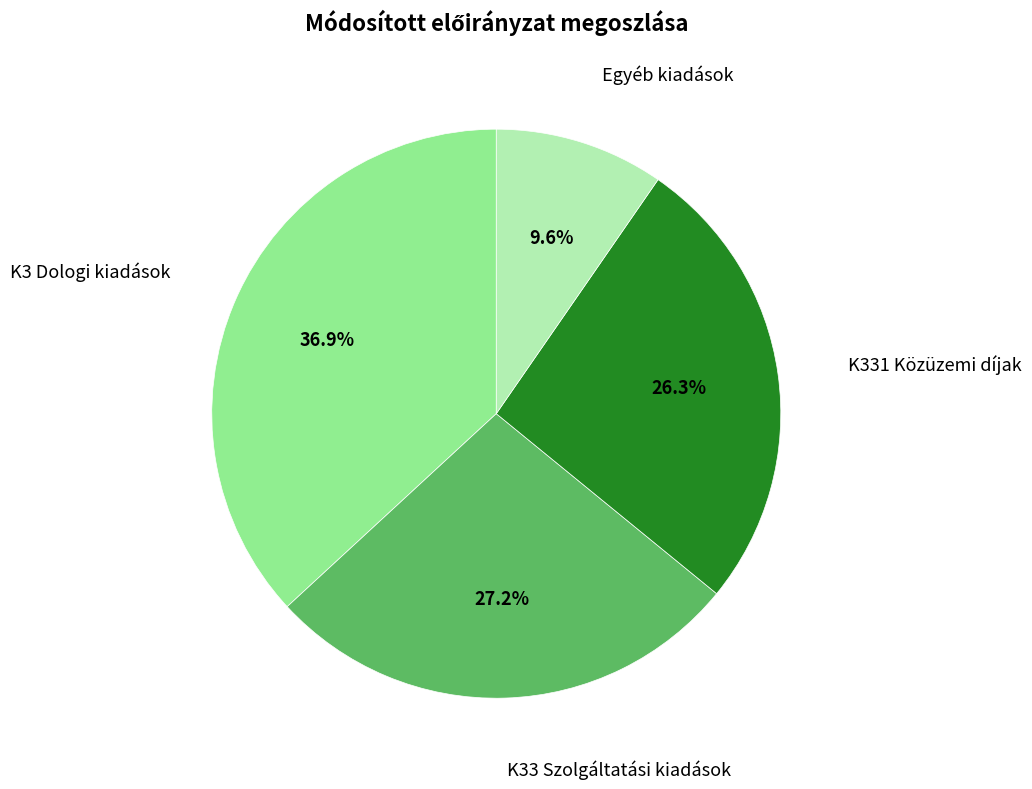

What is the ratio of the value at Egyéb kiadások to the value at K33 Szolgáltatási kiadások?

0.4